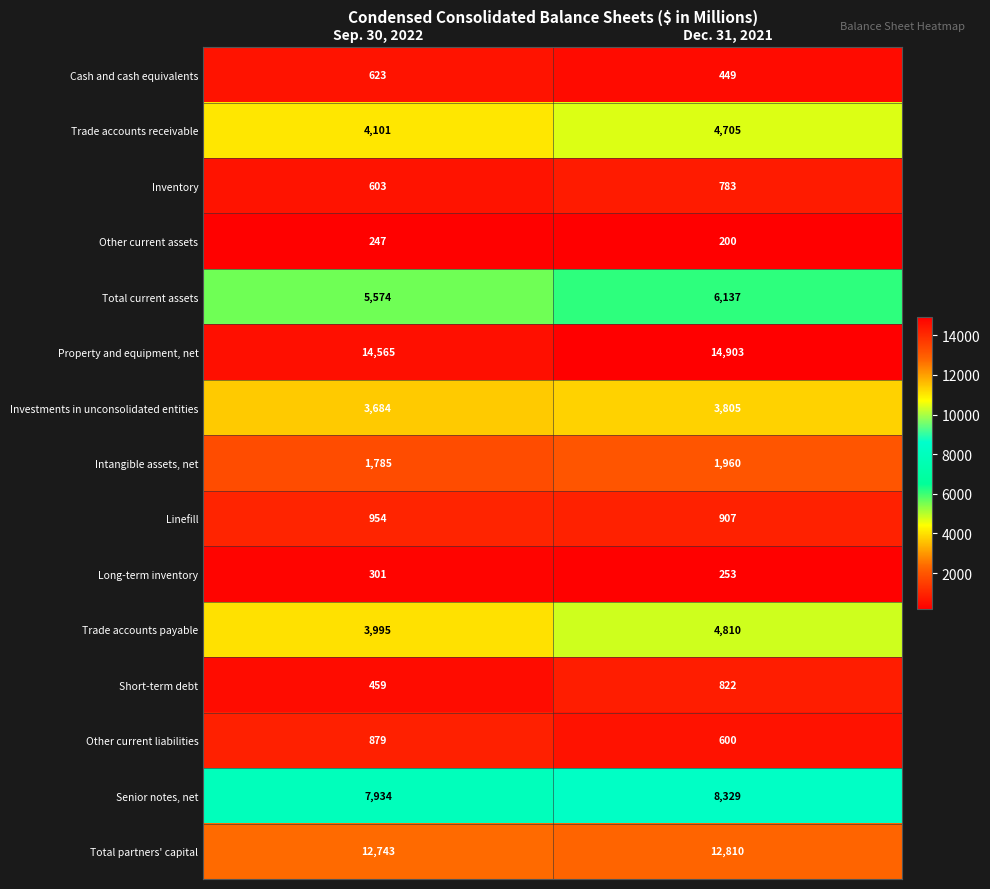

Which series changed the most between Sep. 30, 2022 and Dec. 31, 2021?

Trade accounts payable